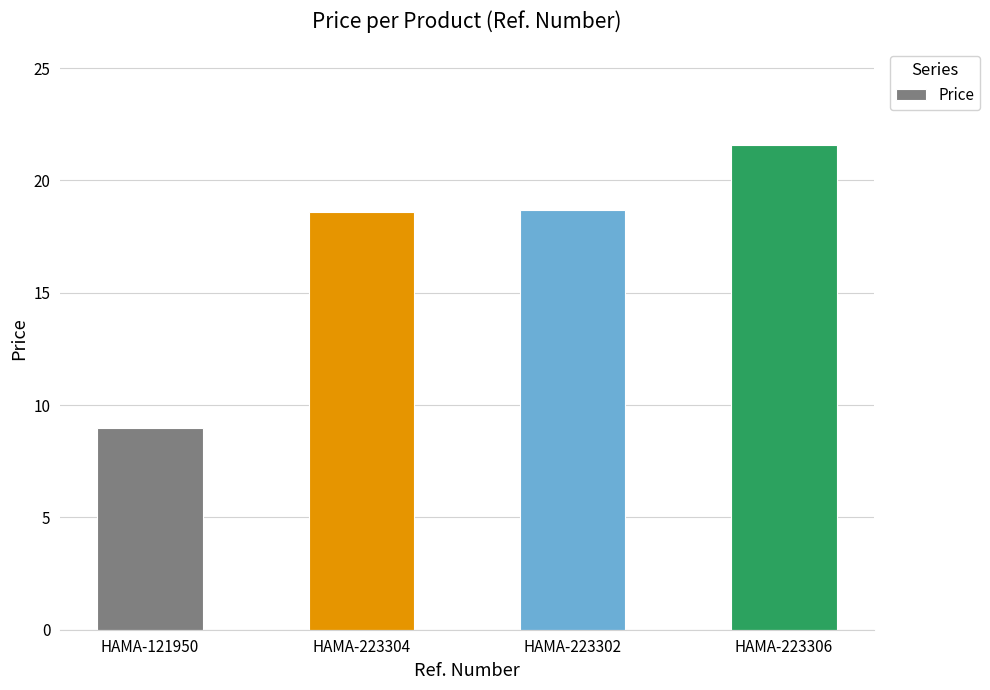

What is the difference between the maximum and minimum values?

12.6